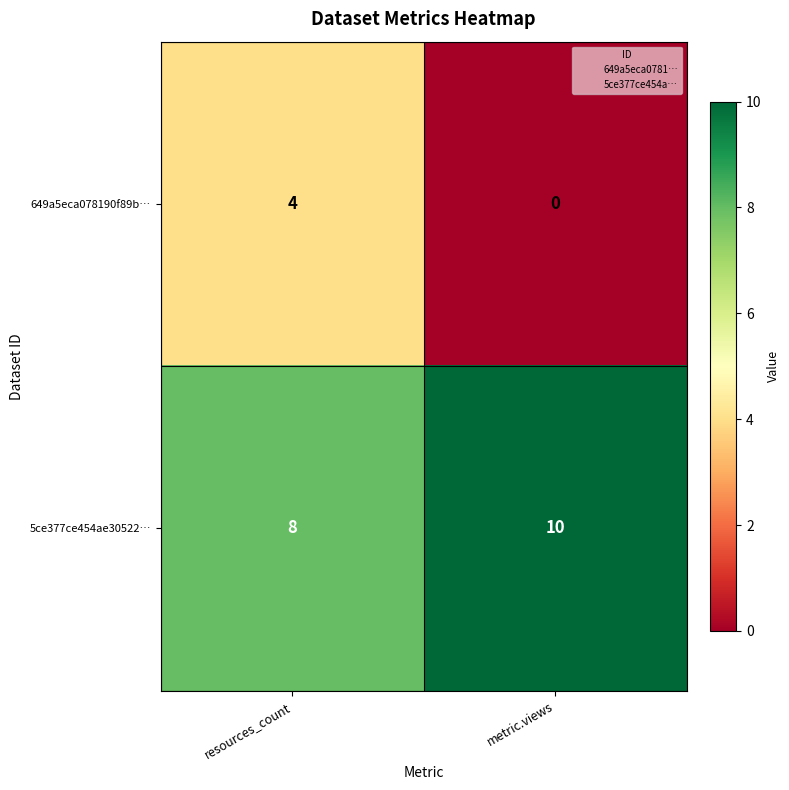

The 649a5eca078190f89b… series shows 0 at metric.views. True or false?

True